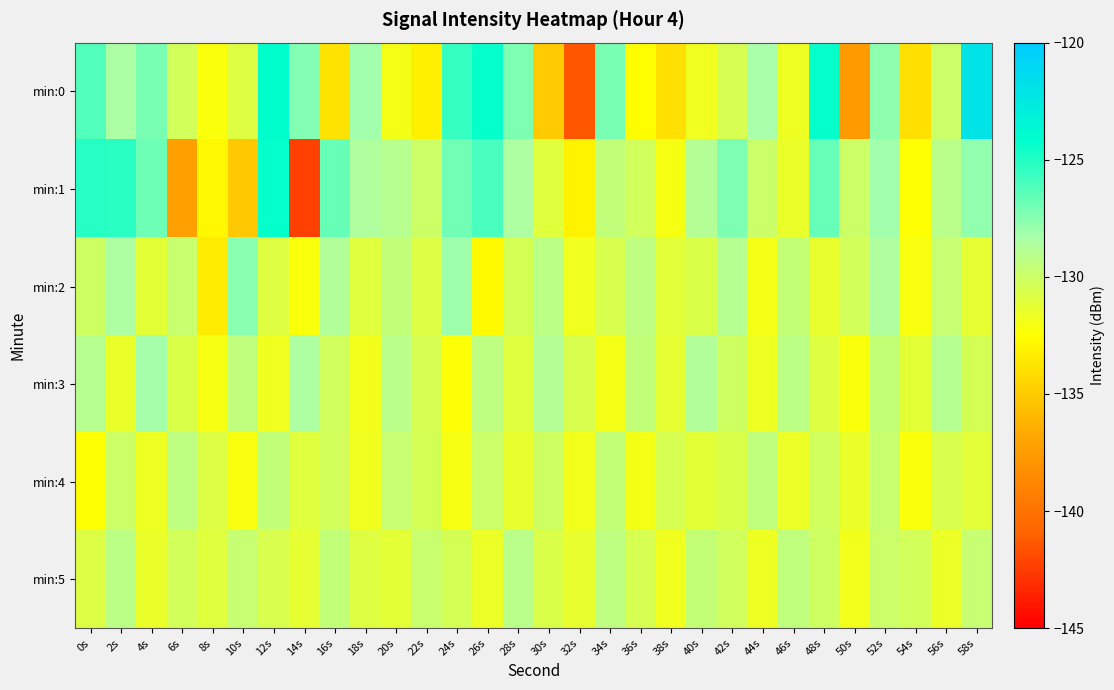

Reading right to left, what are all the values shown in this chart?

min:0: 58s=-122.0	56s=-129.9	54s=-134.0	52s=-127.6	50s=-137.6	48s=-124.3	46s=-131.7	44s=-128.4	42s=-130.5	40s=-131.8	38s=-134.1	36s=-132.6	34s=-127.2	32s=-141.5	30s=-135.1	28s=-127.2	26s=-124.3	24s=-125.5	22s=-133.2	20s=-132.0	18s=-128.2	16s=-133.8	14s=-127.4	12s=-124.2	10s=-130.9	8s=-132.2	6s=-130.3	4s=-127.2	2s=-128.4	0s=-126.2
min:1: 58s=-127.8	56s=-129.1	54s=-132.5	52s=-128.2	50s=-130.0	48s=-126.7	46s=-131.5	44s=-129.9	42s=-127.3	40s=-128.8	38s=-132.1	36s=-130.2	34s=-129.5	32s=-133.0	30s=-131.0	28s=-128.5	26s=-126.0	24s=-127.0	22s=-130.0	20s=-129.0	18s=-128.6	16s=-126.7	14s=-142.4	12s=-124.3	10s=-135.2	8s=-132.8	6s=-137.2	4s=-126.9	2s=-125.2	0s=-125.1
min:2: 58s=-131.3	56s=-129.7	54s=-132.2	52s=-128.6	50s=-130.3	48s=-131.4	46s=-129.6	44s=-132.0	42s=-128.9	40s=-130.7	38s=-131.1	36s=-129.3	34s=-130.6	32s=-131.8	30s=-129.2	28s=-130.4	26s=-132.7	24s=-128.1	22s=-130.8	20s=-129.5	18s=-131.0	16s=-128.7	14s=-132.3	12s=-130.9	10s=-127.6	8s=-133.4	6s=-129.8	4s=-131.2	2s=-128.5	0s=-130.1
min:3: 58s=-130.4	56s=-128.9	54s=-131.2	52s=-129.6	50s=-132.3	48s=-130.9	46s=-129.2	44s=-131.7	42s=-130.1	40s=-128.7	38s=-131.3	36s=-129.5	34s=-132.0	32s=-130.6	30s=-128.8	28s=-131.0	26s=-129.3	24s=-132.4	22s=-130.5	20s=-129.1	18s=-131.9	16s=-130.2	14s=-128.5	12s=-131.8	10s=-129.4	8s=-132.1	6s=-130.7	4s=-128.3	2s=-131.5	0s=-129.0
min:4: 58s=-131.1	56s=-130.6	54s=-132.3	52s=-129.8	50s=-131.5	48s=-130.2	46s=-131.6	44s=-129.4	42s=-130.7	40s=-131.2	38s=-130.5	36s=-132.0	34s=-129.6	32s=-131.9	30s=-130.1	28s=-131.4	26s=-129.9	24s=-132.1	22s=-130.4	20s=-129.7	18s=-131.8	16s=-130.3	14s=-131.0	12s=-129.5	10s=-132.2	8s=-130.8	6s=-129.3	4s=-131.7	2s=-130.0	0s=-132.5
min:5: 58s=-129.7	56s=-131.6	54s=-130.3	52s=-129.9	50s=-131.9	48s=-130.1	46s=-129.4	44s=-131.7	42s=-130.2	40s=-129.6	38s=-131.8	36s=-130.5	34s=-129.3	32s=-131.4	30s=-130.7	28s=-129.1	26s=-131.6	24s=-130.4	22s=-129.8	20s=-131.2	18s=-130.9	16s=-129.5	14s=-131.3	12s=-130.6	10s=-129.7	8s=-131.0	6s=-130.3	4s=-131.5	2s=-129.2	0s=-130.8